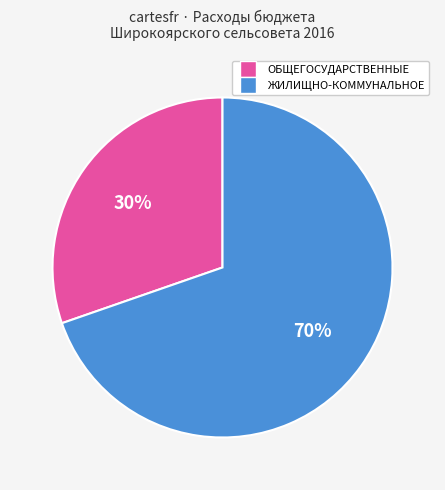

To the nearest percent, what is the average slice percentage?

50%